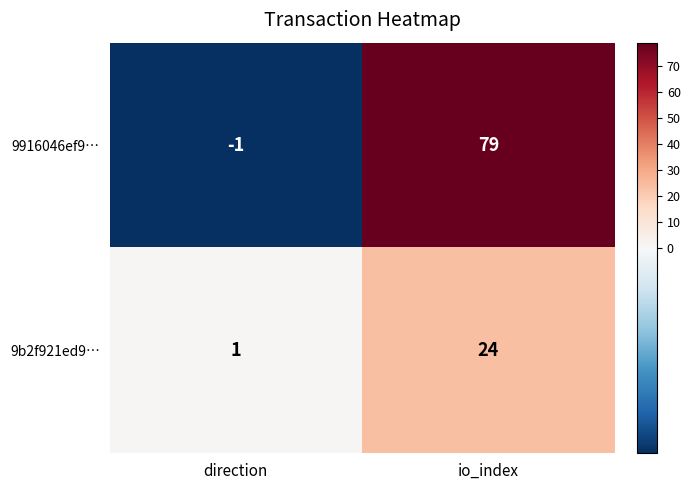

Which category has the highest value across all series?

io_index